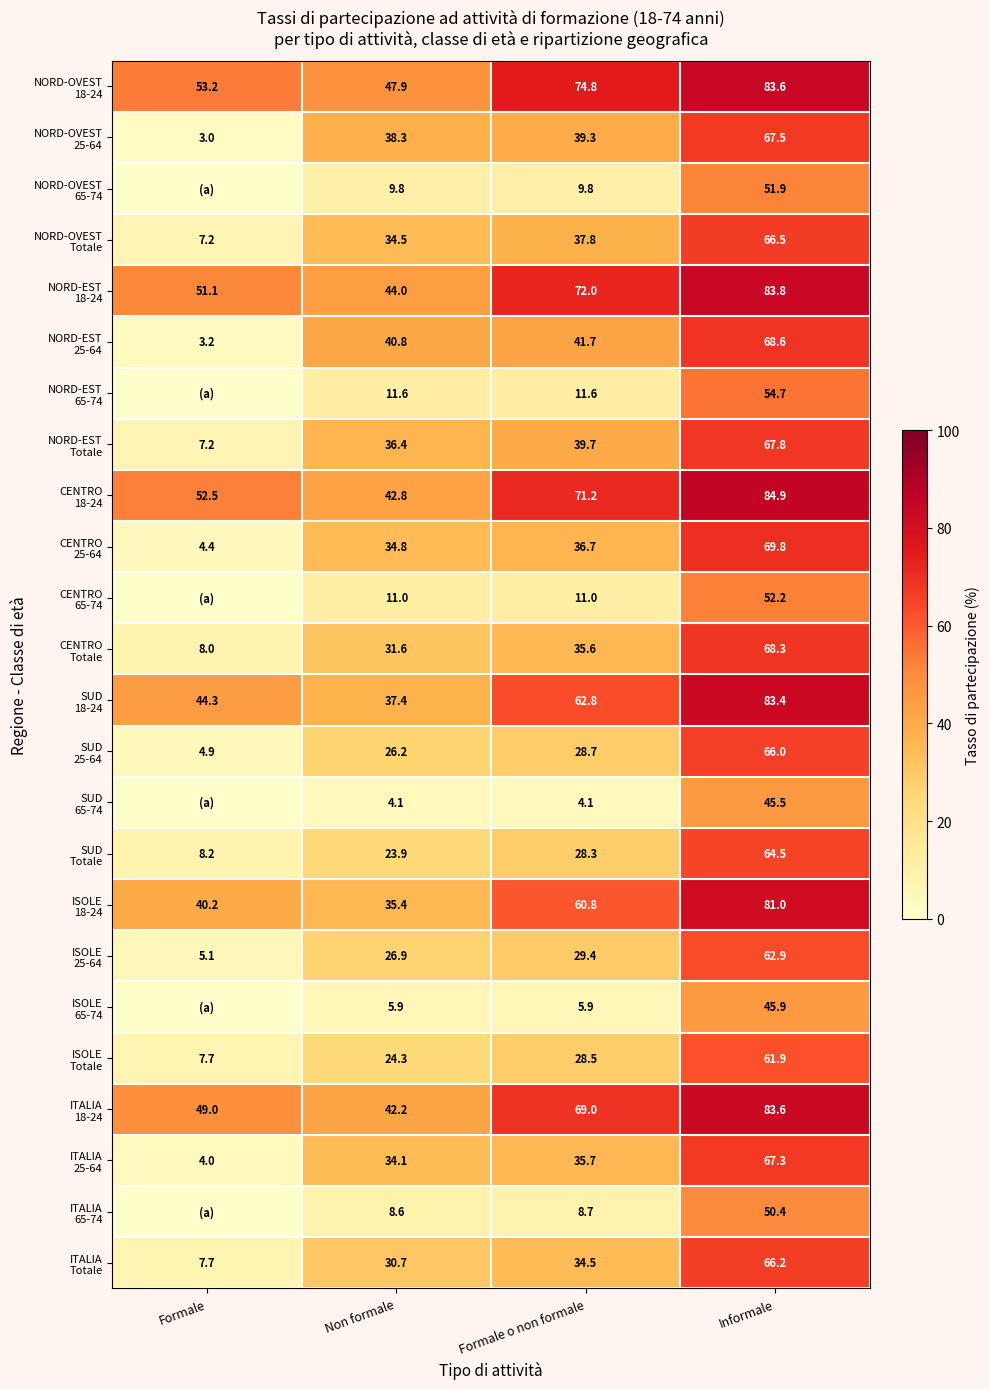

What is the total value across all series at Formale o non formale?

877.6